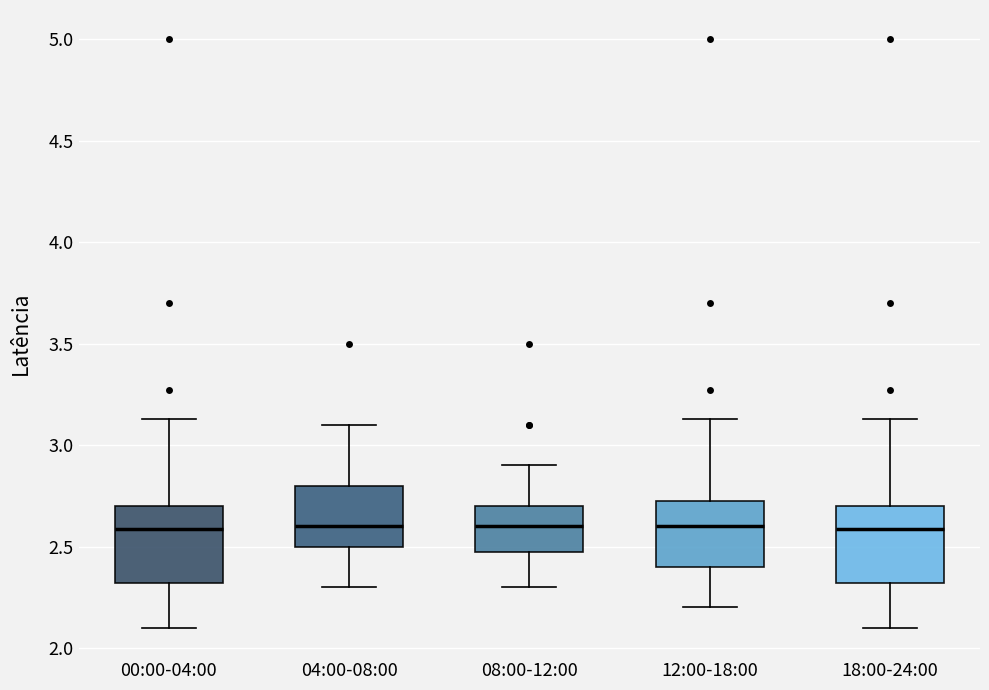

Reading left to right, read every box against the y-axis: the position of its median line, the range the box covers, and the ends of its whiskers. The values are not printed on the chart, so give them approximately, as read against the axis.

00:00-04:00: median 2.60, box 2.30 to 2.70, whiskers 2.10 to 3.15
04:00-08:00: median 2.60, box 2.50 to 2.80, whiskers 2.30 to 3.10
08:00-12:00: median 2.60, box 2.50 to 2.70, whiskers 2.30 to 2.90
12:00-18:00: median 2.60, box 2.40 to 2.75, whiskers 2.20 to 3.15
18:00-24:00: median 2.60, box 2.30 to 2.70, whiskers 2.10 to 3.15